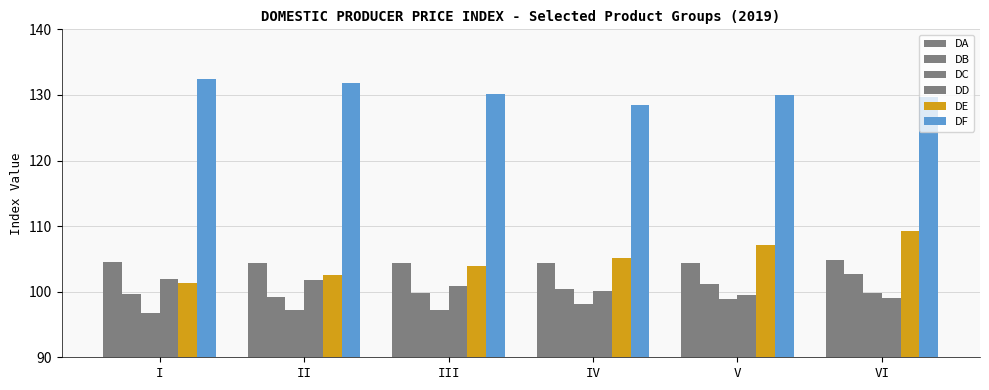

Which category has the lowest value across all series?

I